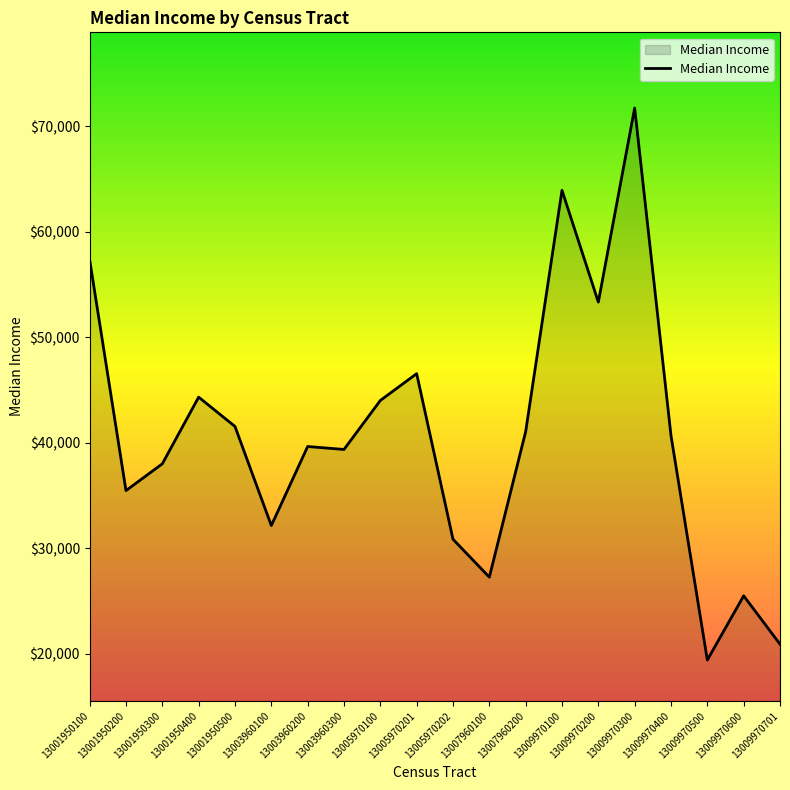

How many values are below 40685?

10